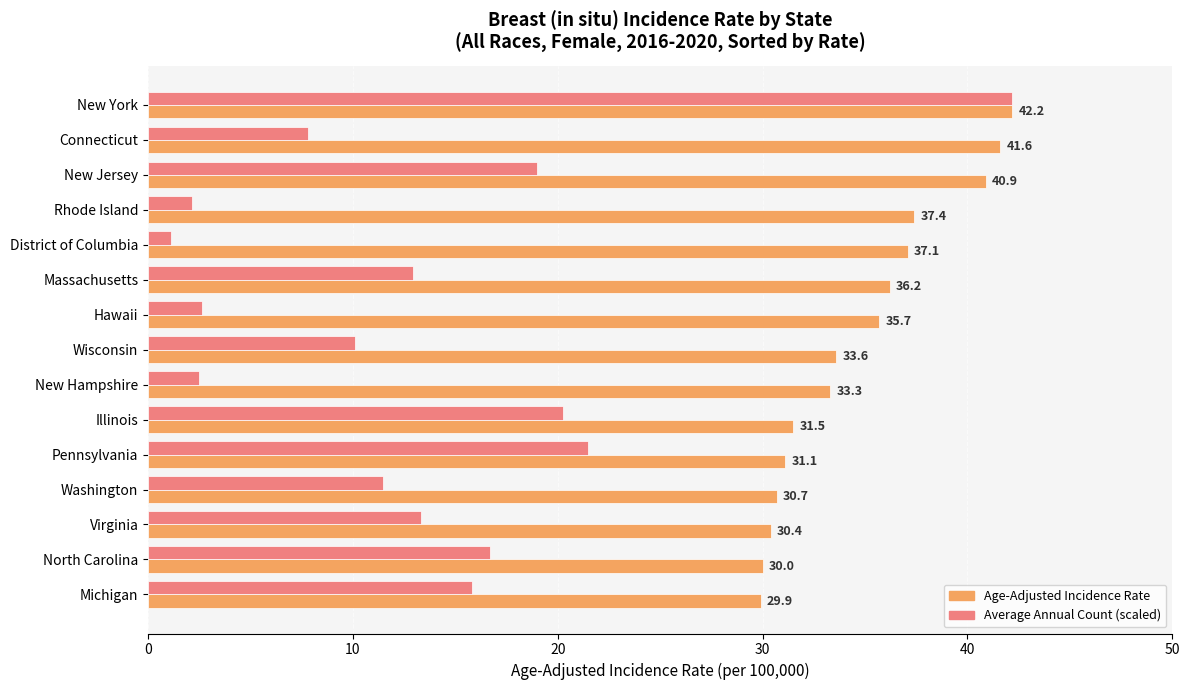

What is the maximum value for Age-Adjusted Incidence Rate?

42.2